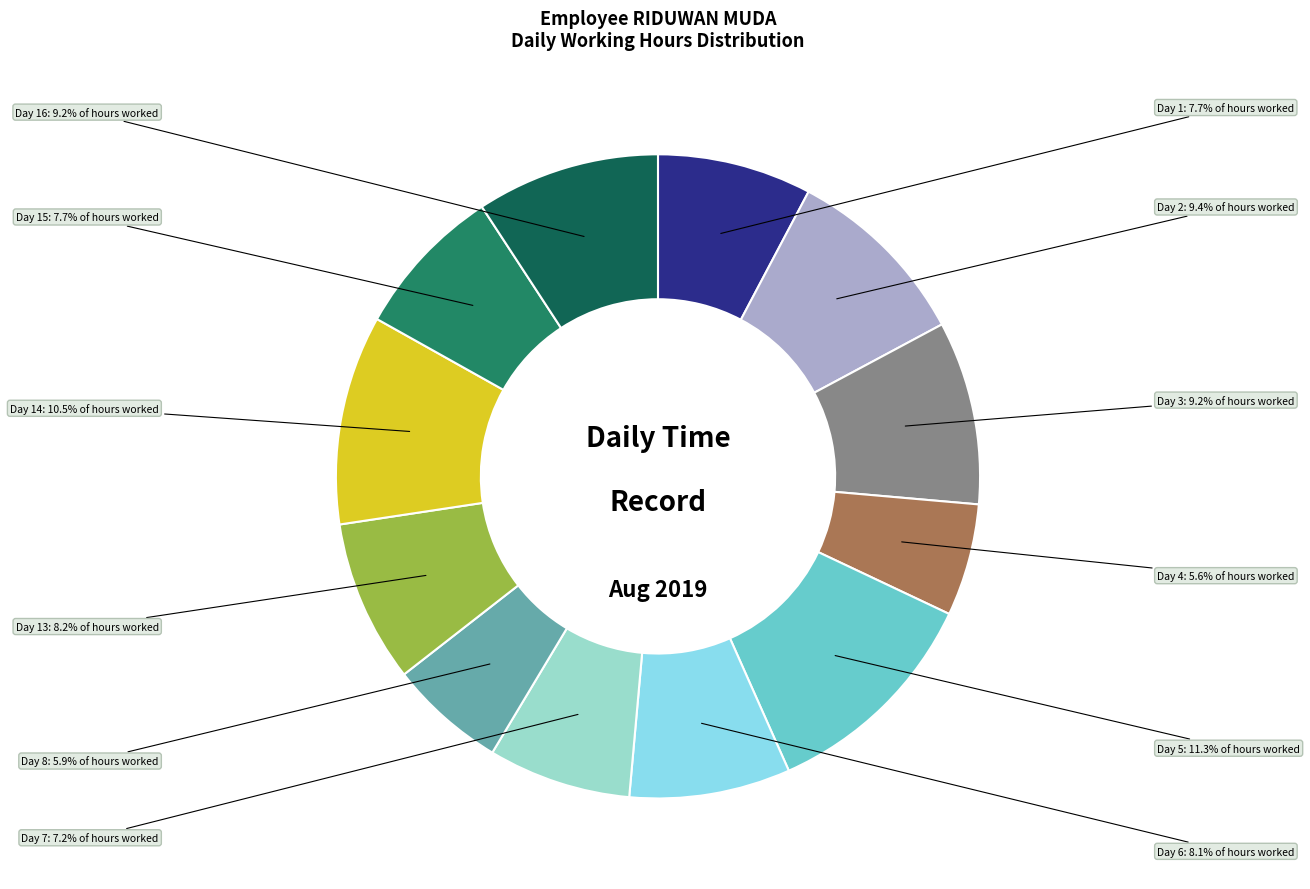

Which category has the biggest portion of the pie?

Day 5